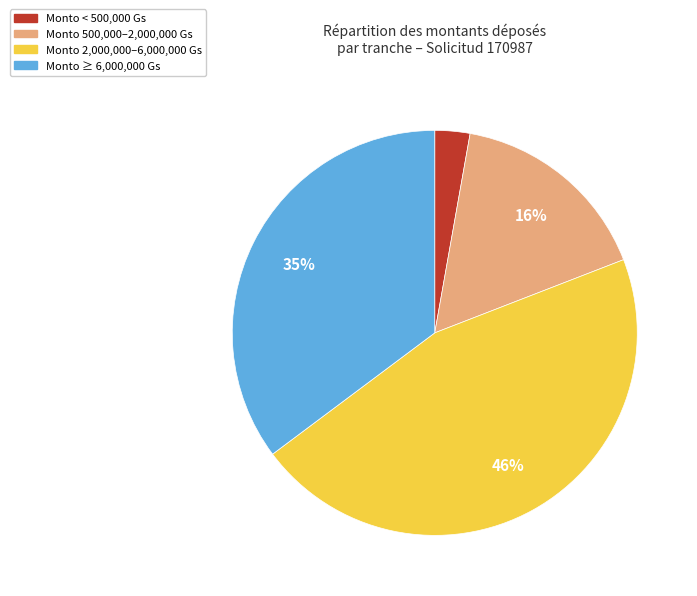

To the nearest percent, what is the average slice percentage?

25%